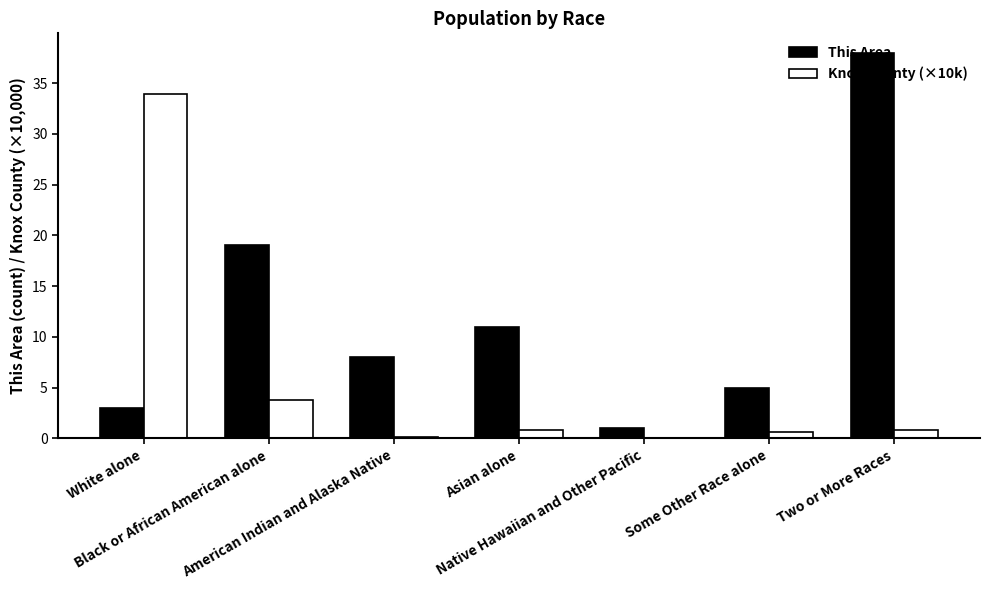

What is the maximum value shown in the chart?

38.0